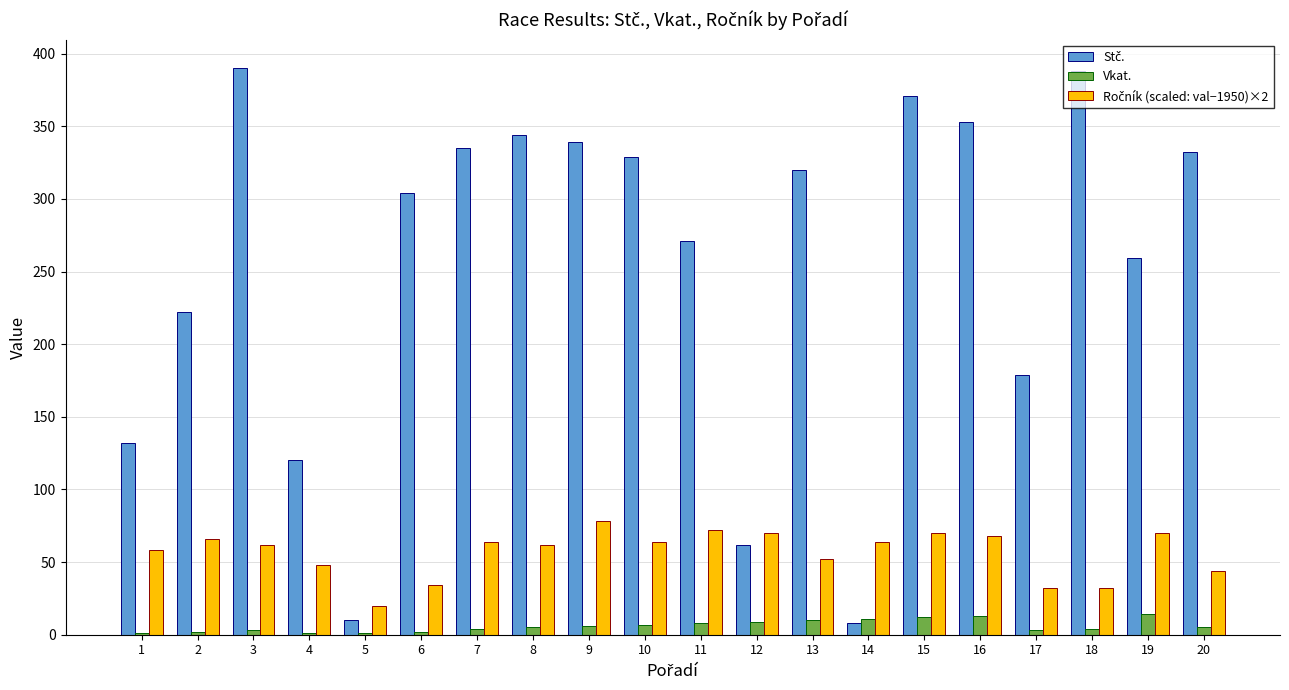

What is the maximum value shown in the chart?

390